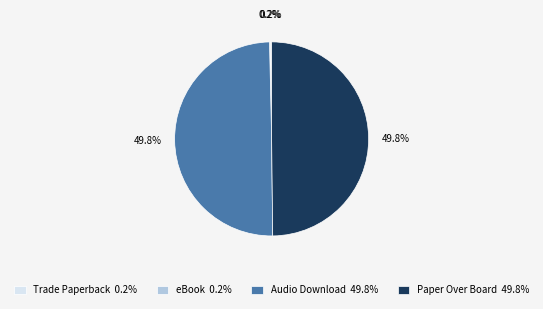

What percentage is NOT represented by Paper Over Board 49.8%?

50.2%